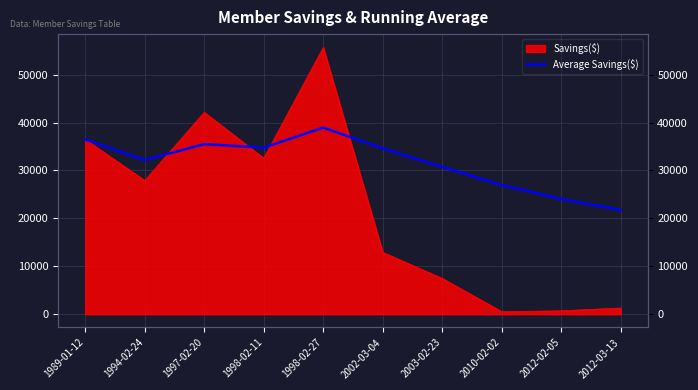

What is the difference between the maximum and second lowest values?

14912.1